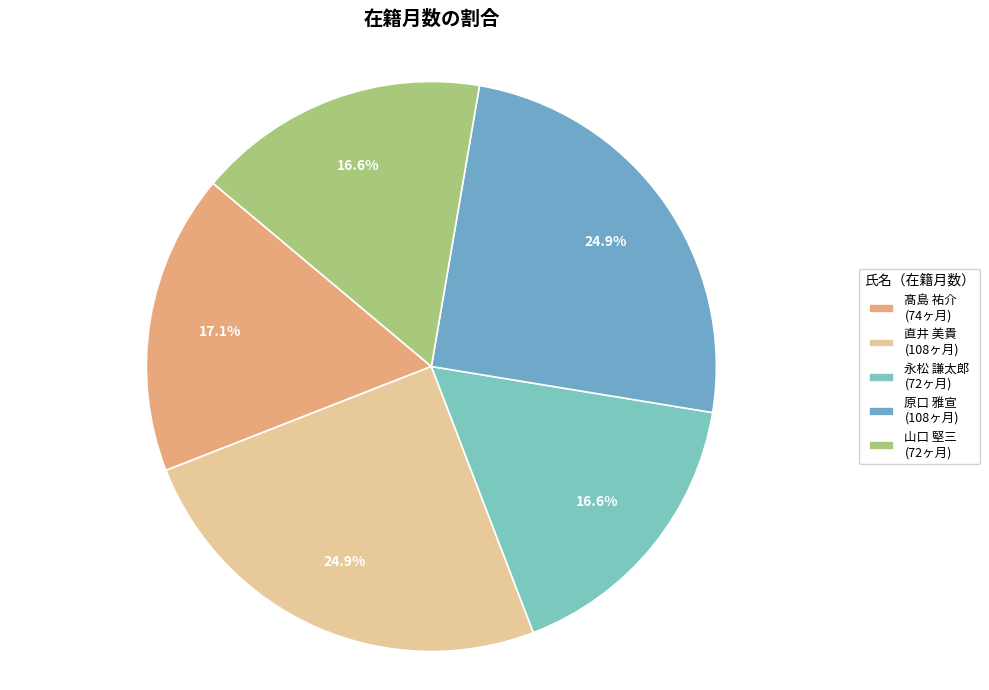

To the nearest percent, what percentage of the pie is 髙島 祐介?

17%